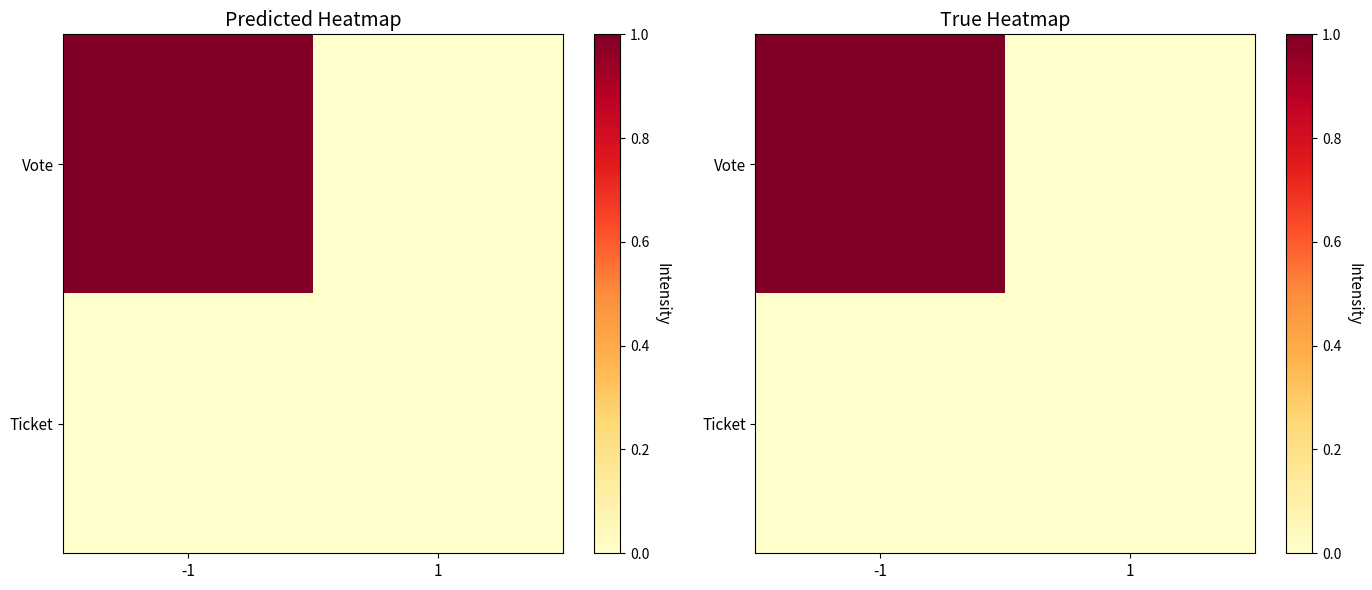

At -1, list the series in order from smallest to largest.

Ticket, Vote